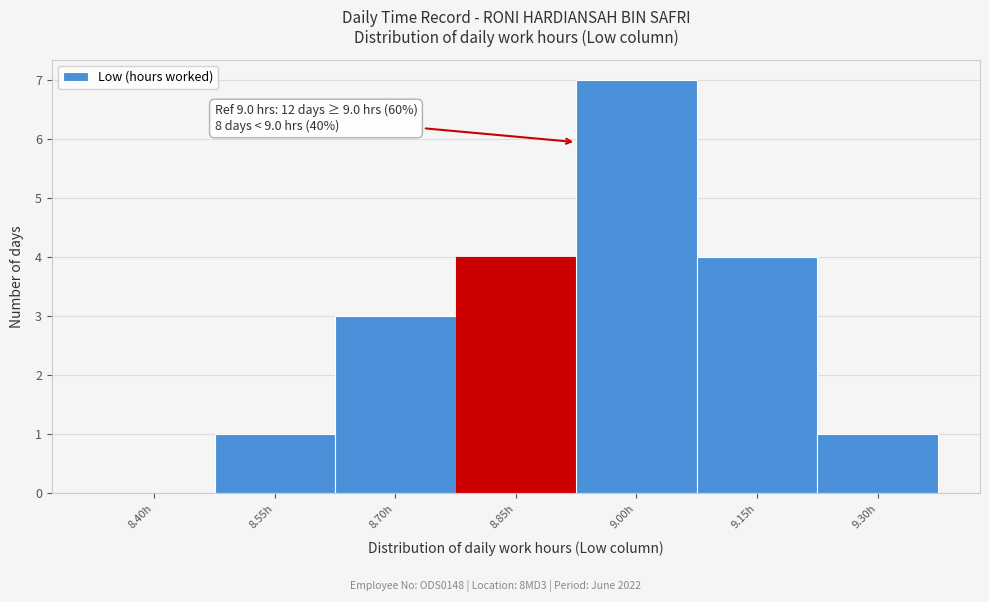

Reading right to left, what are all the values shown in this chart?

9.30h=1	9.15h=4	9.00h=7	8.85h=4	8.70h=3	8.55h=1	8.40h=0